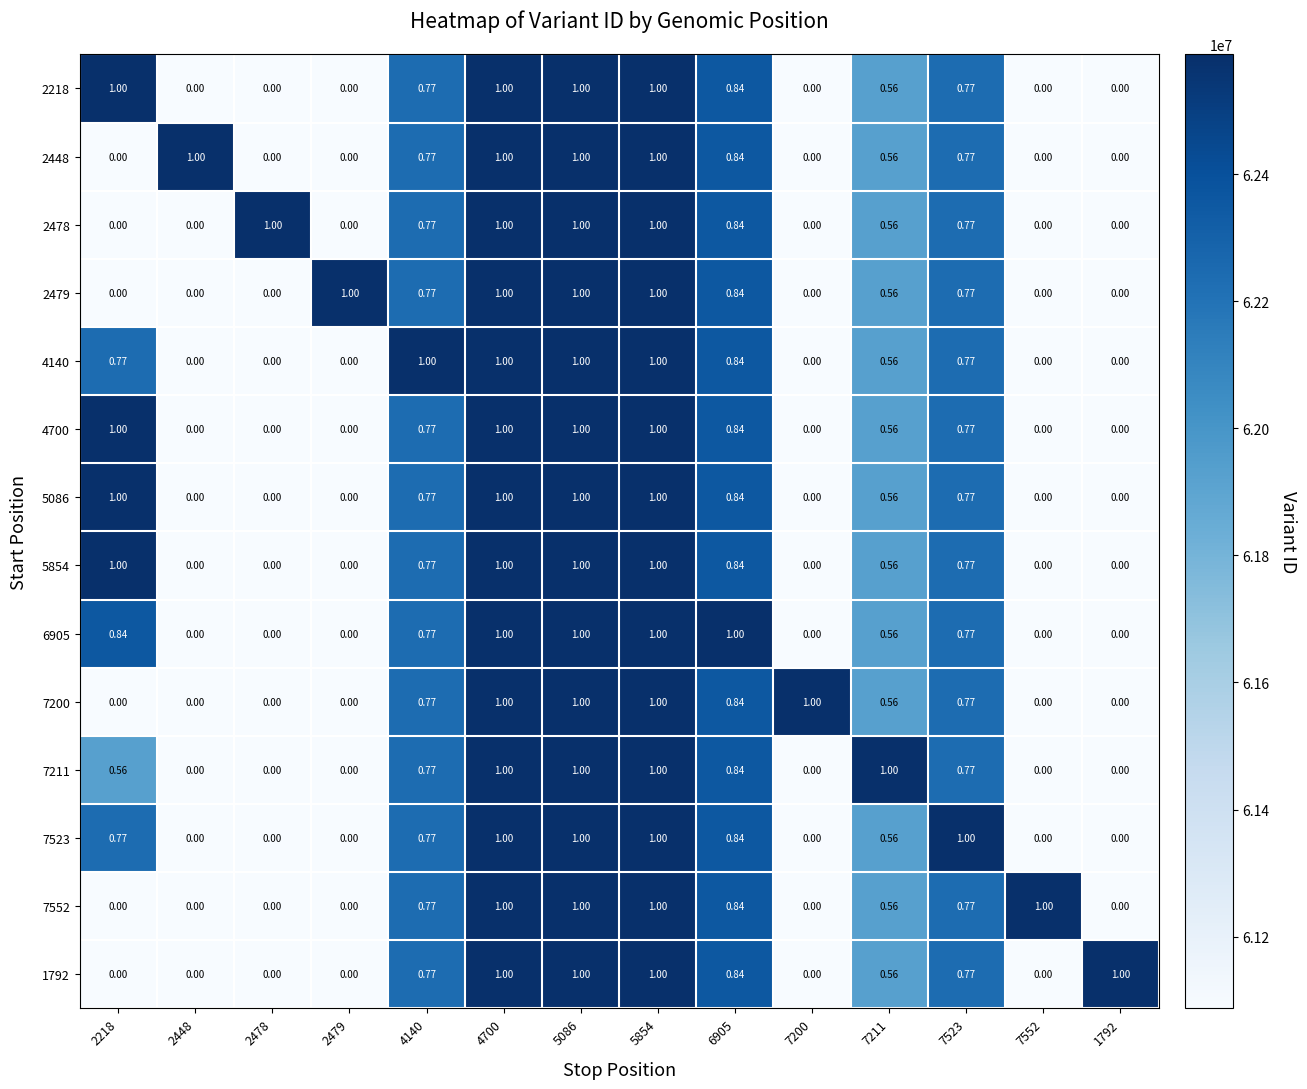

How many positive values does the 7523 series have?

8